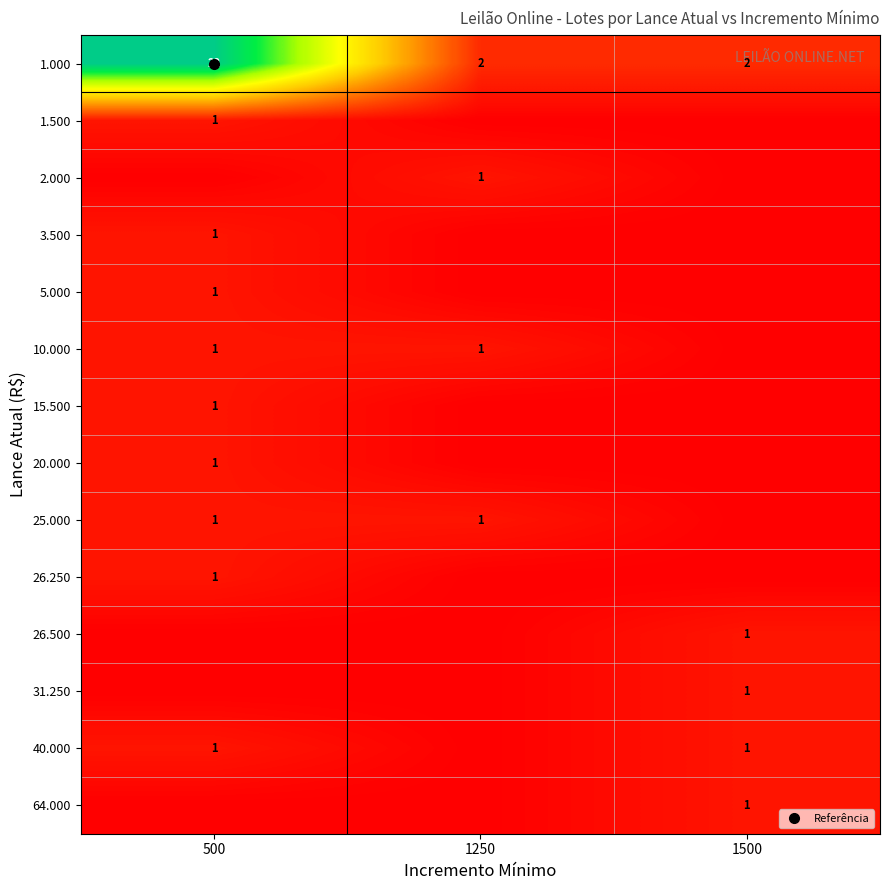

The value of 20.000 at 500 is 1. True or false?

False